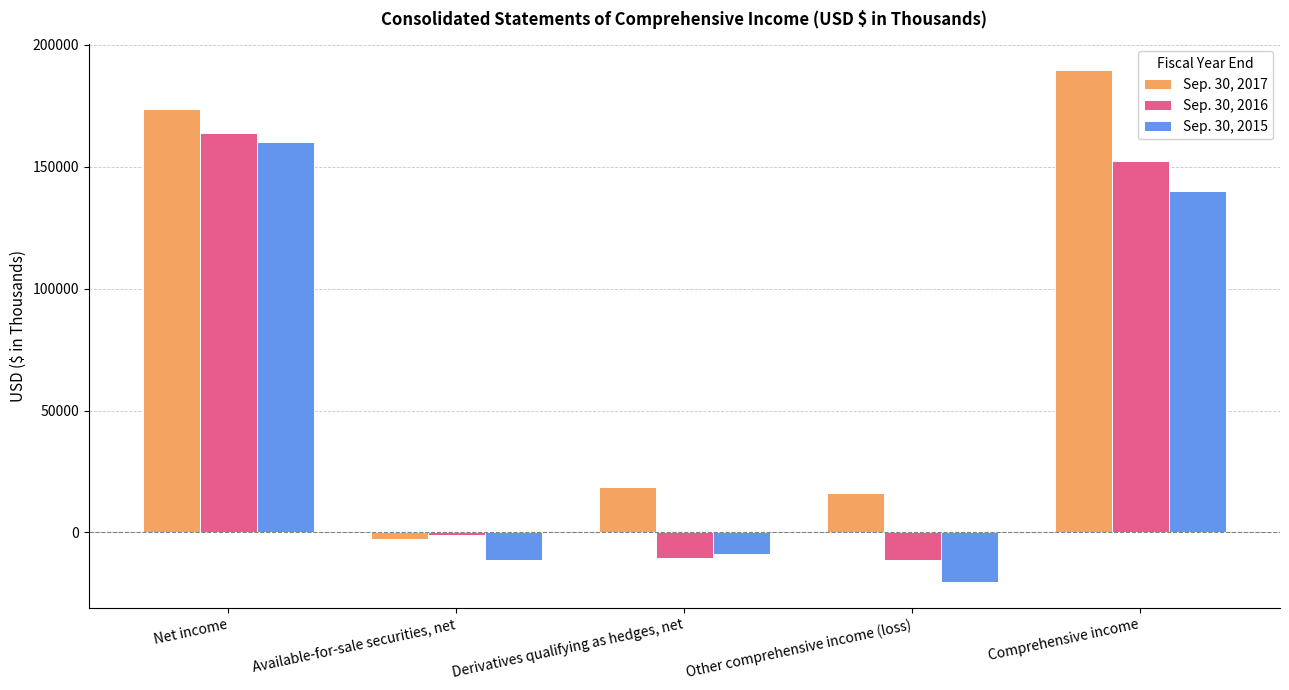

What is the difference between the Sep. 30, 2016 values at Net income and Other comprehensive income (loss)?

175558